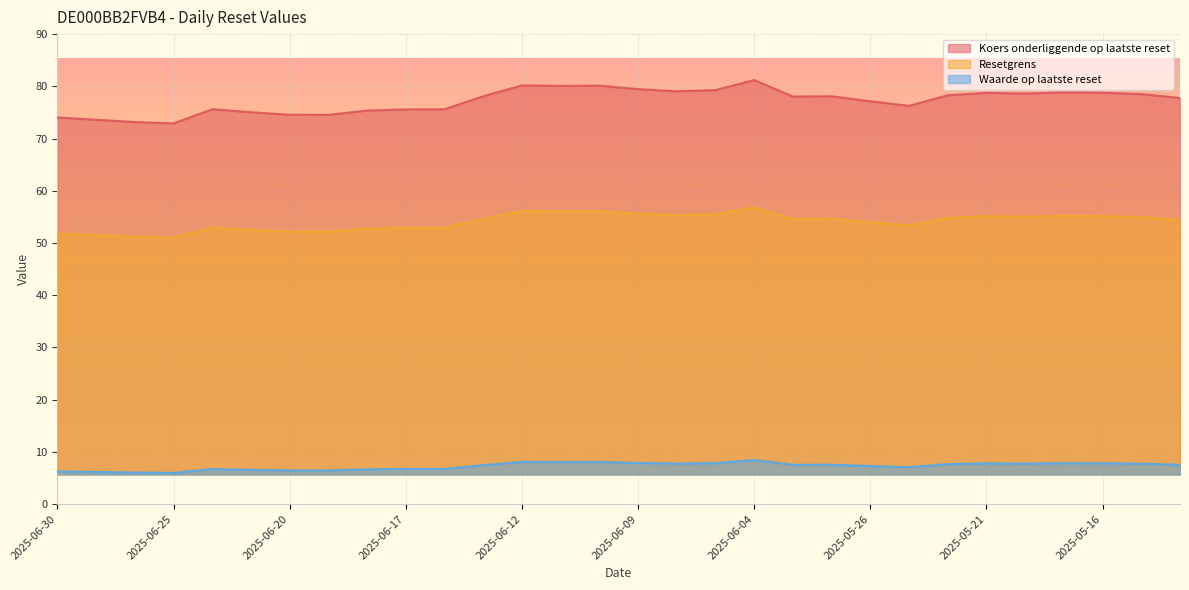

True or false: Resetgrens and Waarde op laatste reset intersect in this chart.

False